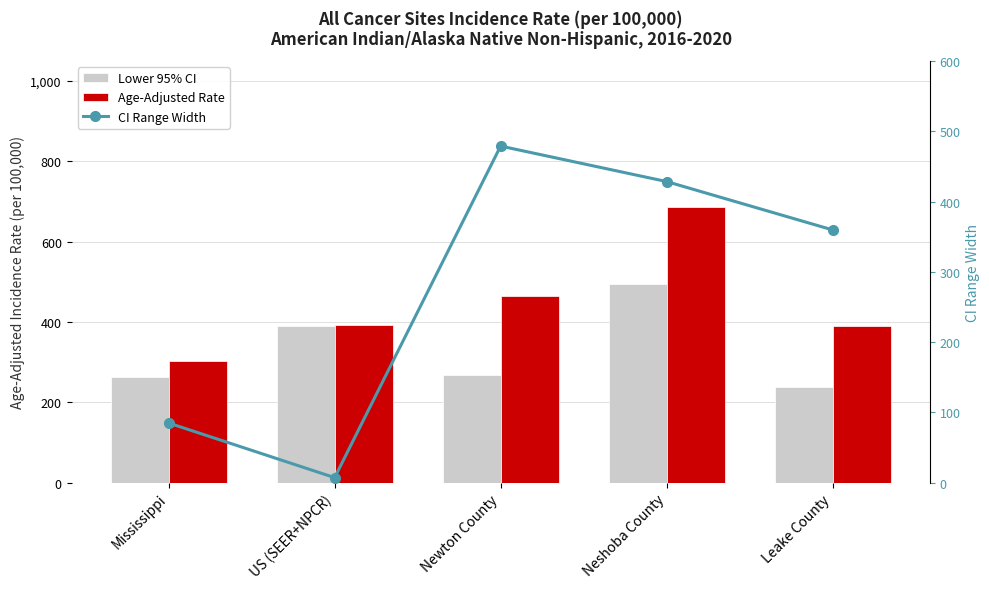

Where is Lower 95% CI nearest to the value 366?

US (SEER+NPCR)